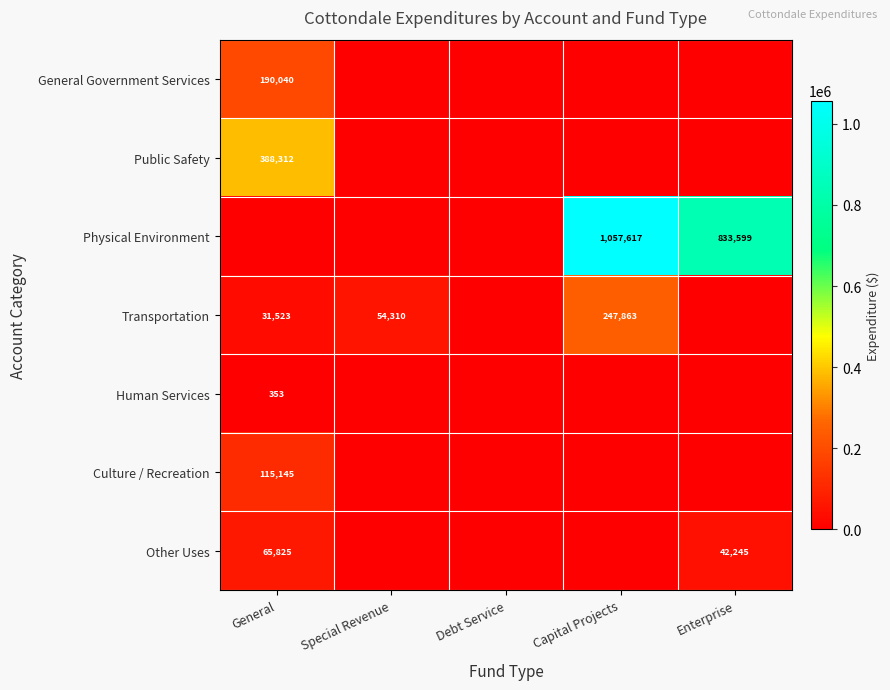

The Human Services series shows 353 at General. True or false?

True